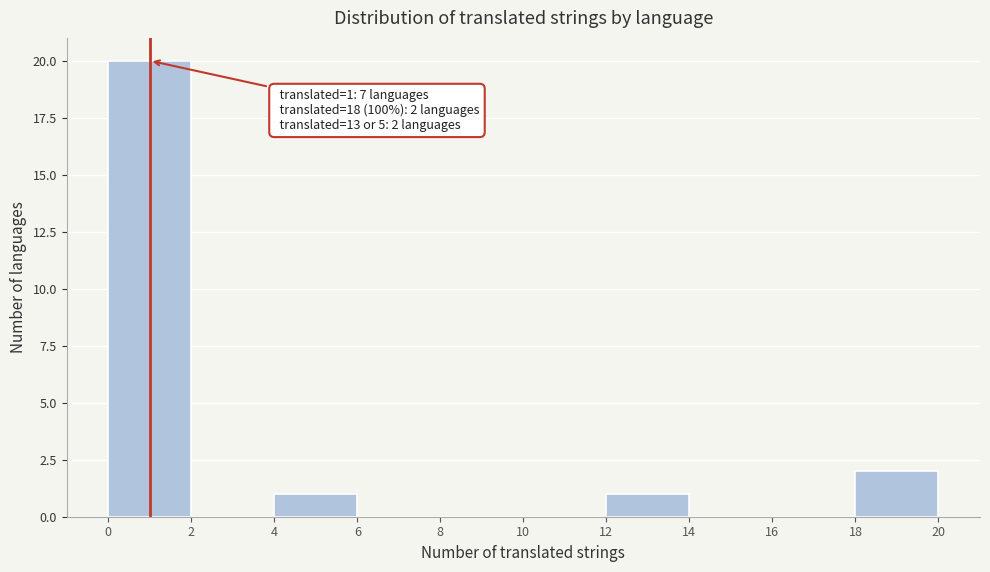

Over which range of the x-axis is the bar tallest?

0 to 2